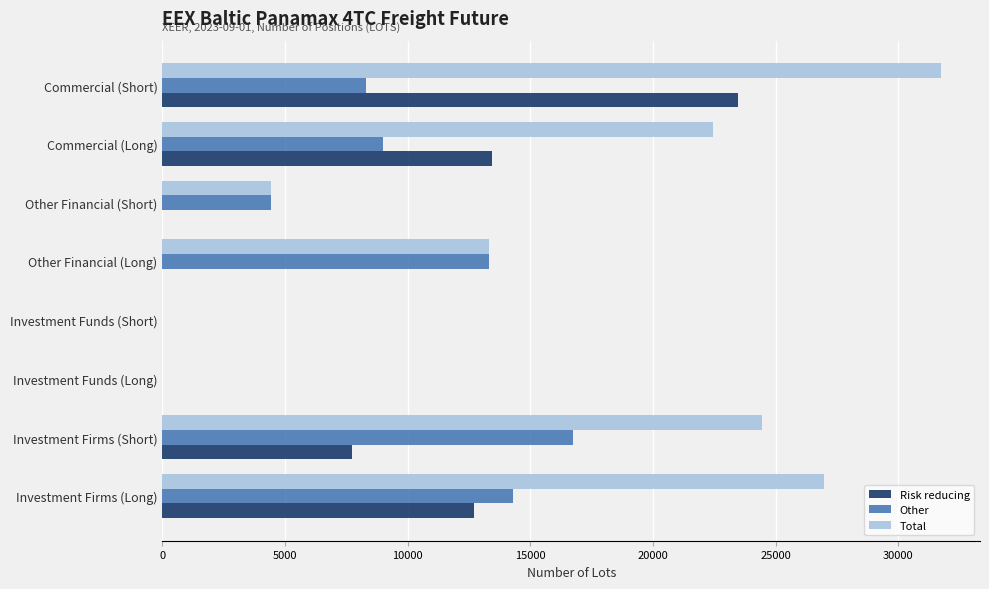

What is the maximum value shown in the chart?

31742.4